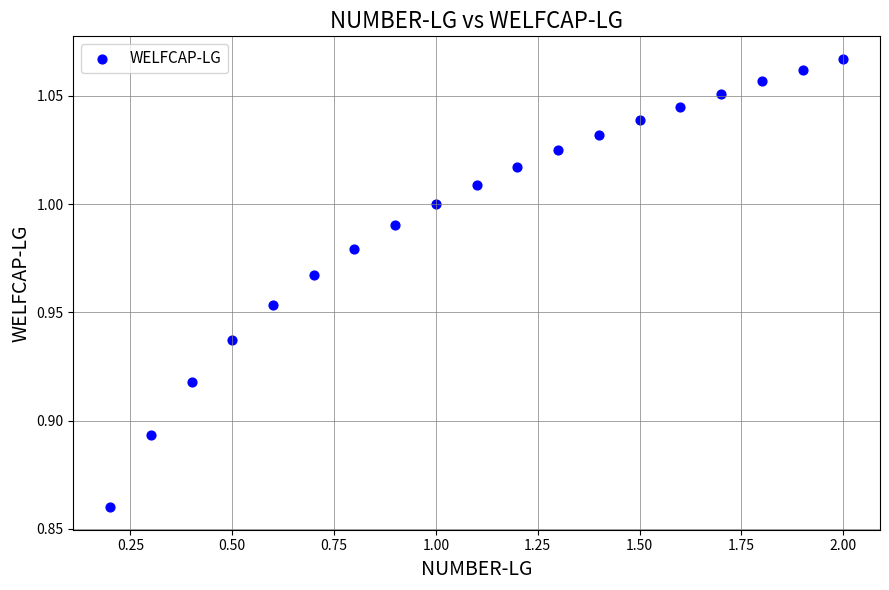

What is the range of X values (max minus min)?

1.8